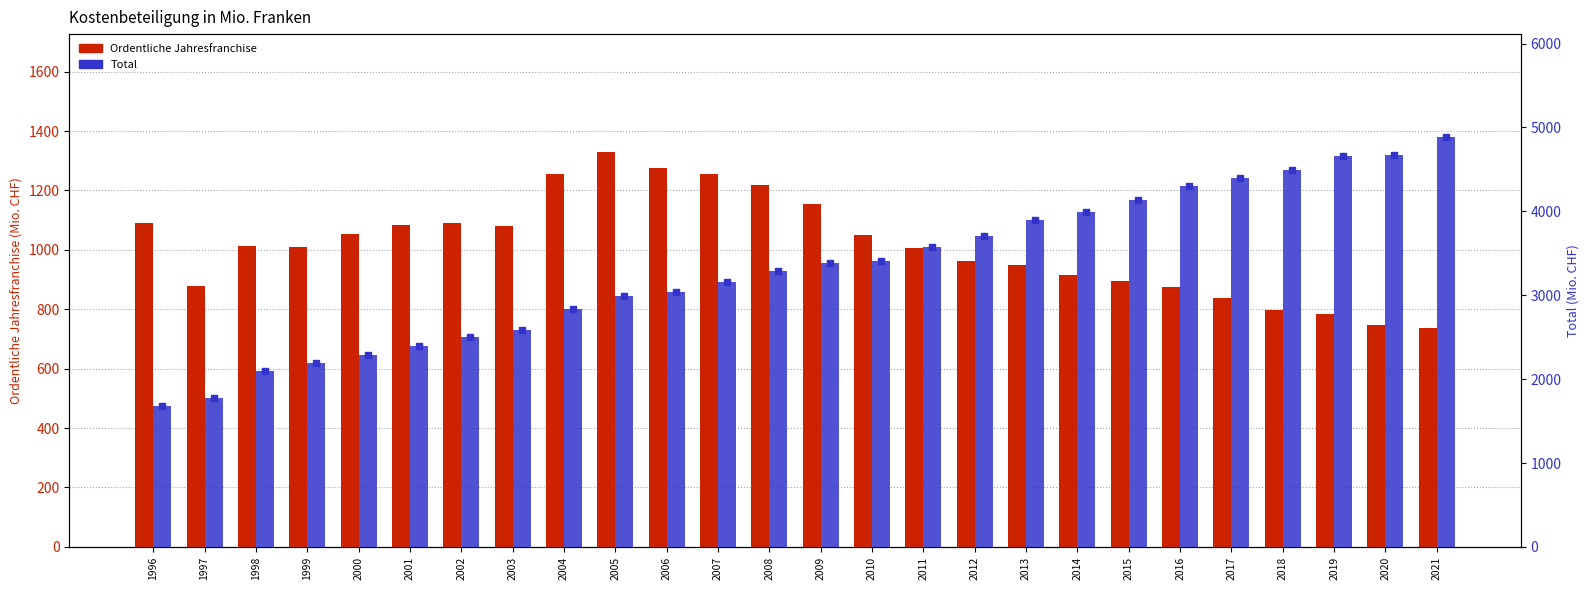

Which series reaches the minimum Y coordinate?

Ordentliche Jahresfranchise